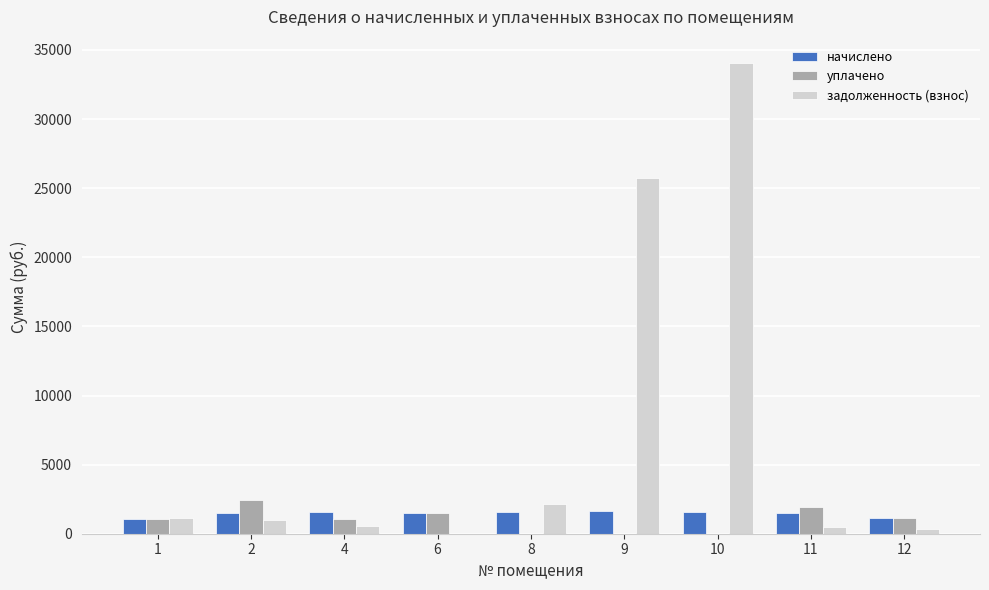

Which series changed the most between 8 and 9?

задолженность (взнос)